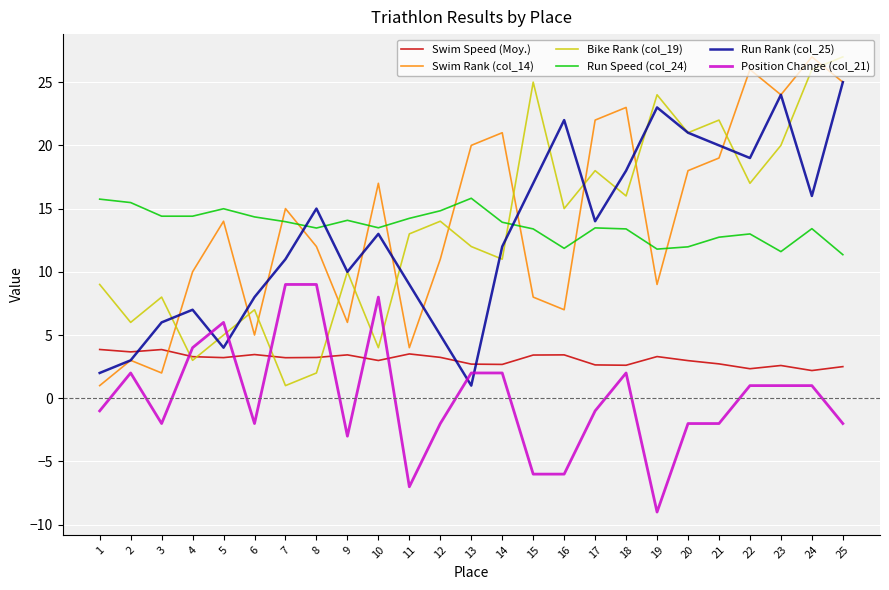

What value does the Bike Rank (col_19) series have at 14?

11.0